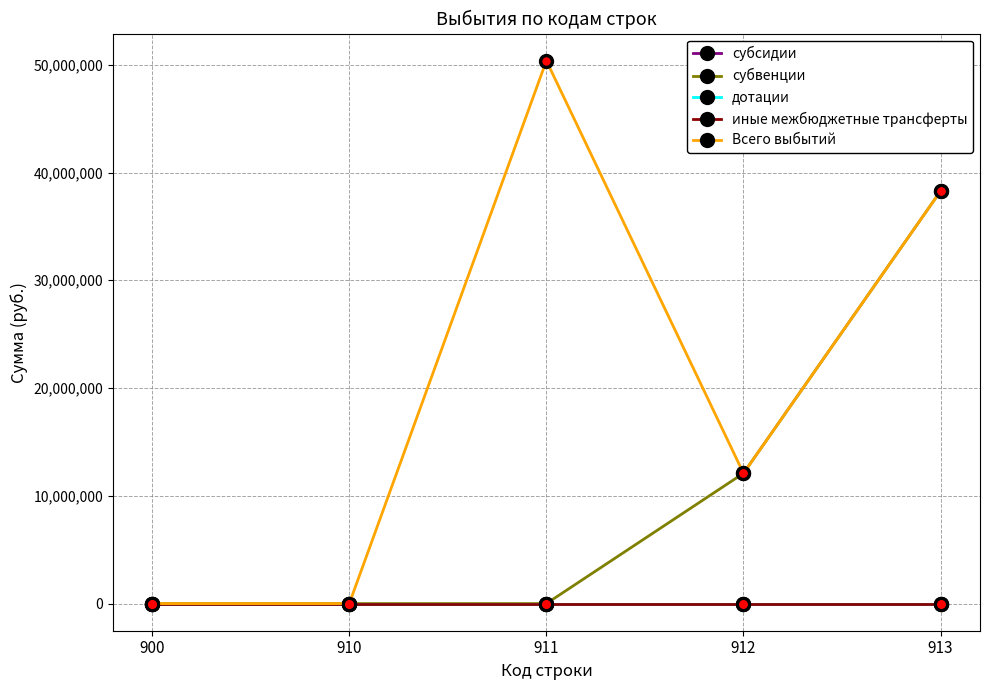

Reading left to right, extract all data points from this chart.

субсидии: 900=0.0	910=0.0	911=0.0	912=0.0	913=0.0
субвенции: 900=0.0	910=0.0	911=0.0	912=12090677.1	913=38281062.2
дотации: 900=0.0	910=0.0	911=0.0	912=0.0	913=0.0
иные межбюджетные трансферты: 900=0.0	910=0.0	911=0.0	912=0.0	913=0.0
Всего выбытий: 900=0.0	910=0.0	911=50371739.3	912=12090677.1	913=38281062.2